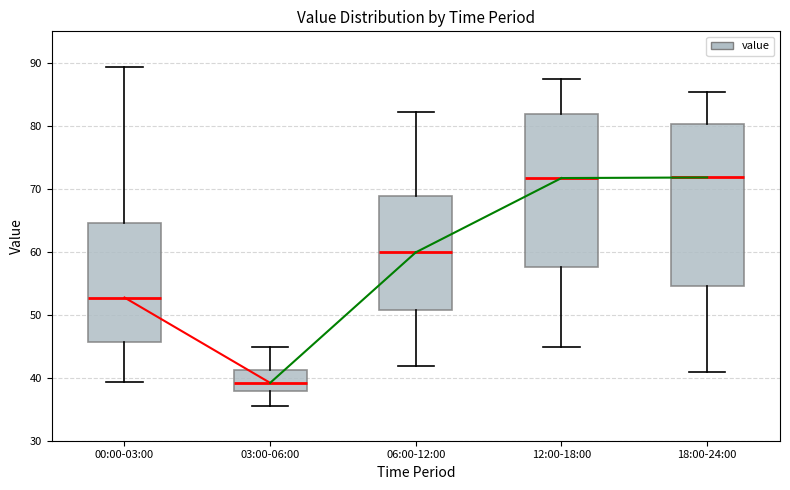

Where does the median line of the box for 18:00-24:00 sit on the y-axis? The values are not printed on the chart, so give them approximately, as read against the axis.

72